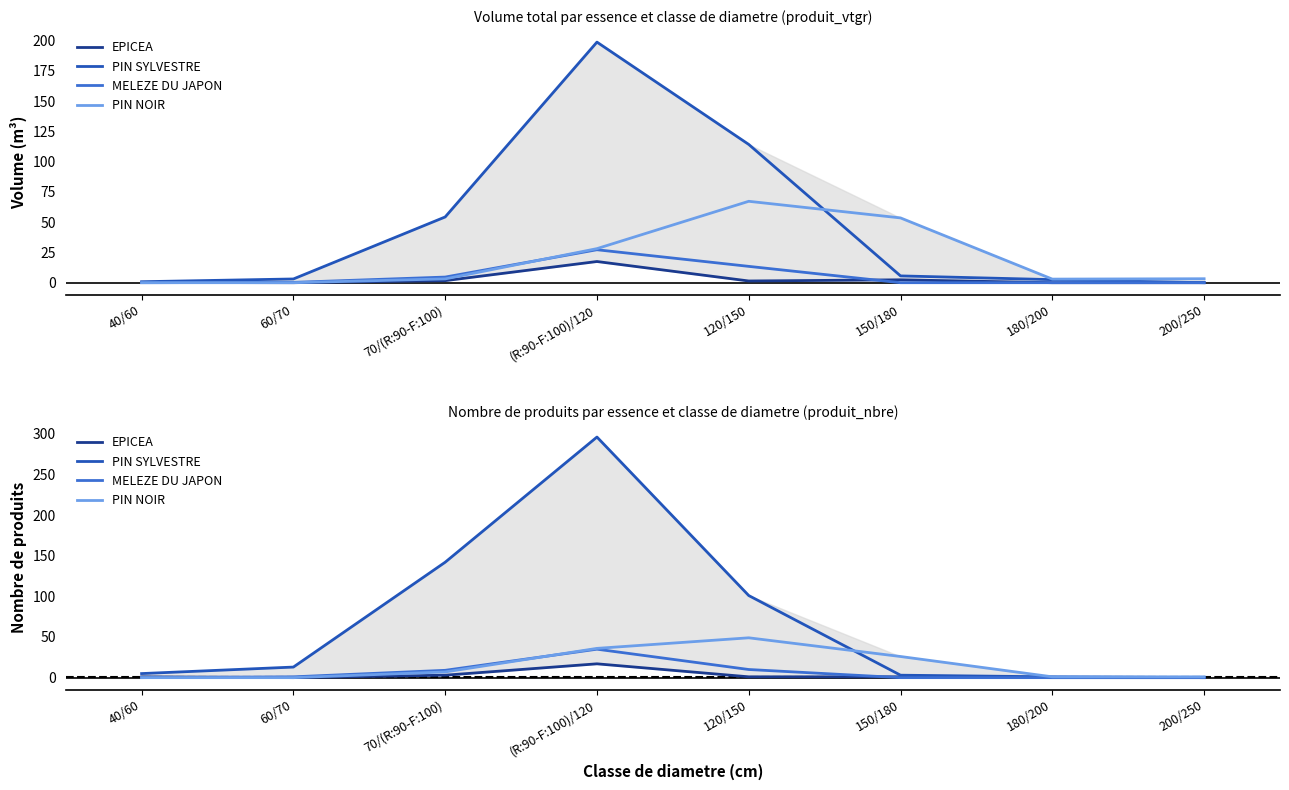

Between 60/70 and 120/150, which series saw the biggest shift?

PIN SYLVESTRE